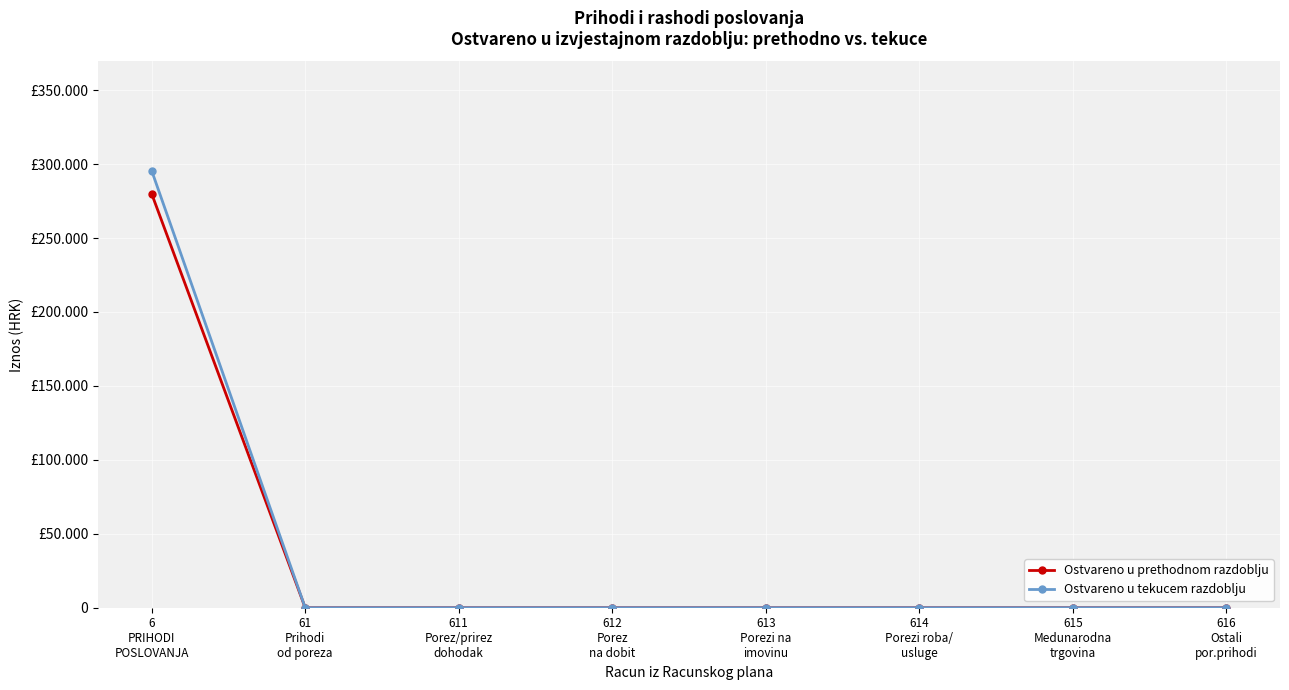

Is this an area chart (filled region under the line)?

No